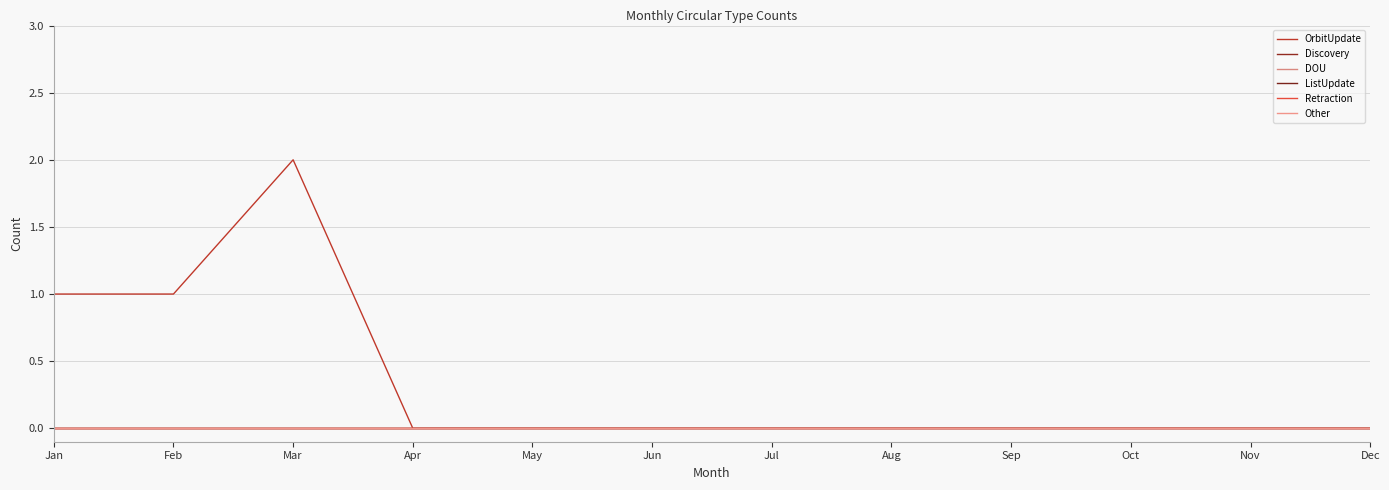

Is this an area chart (filled region under the line)?

No